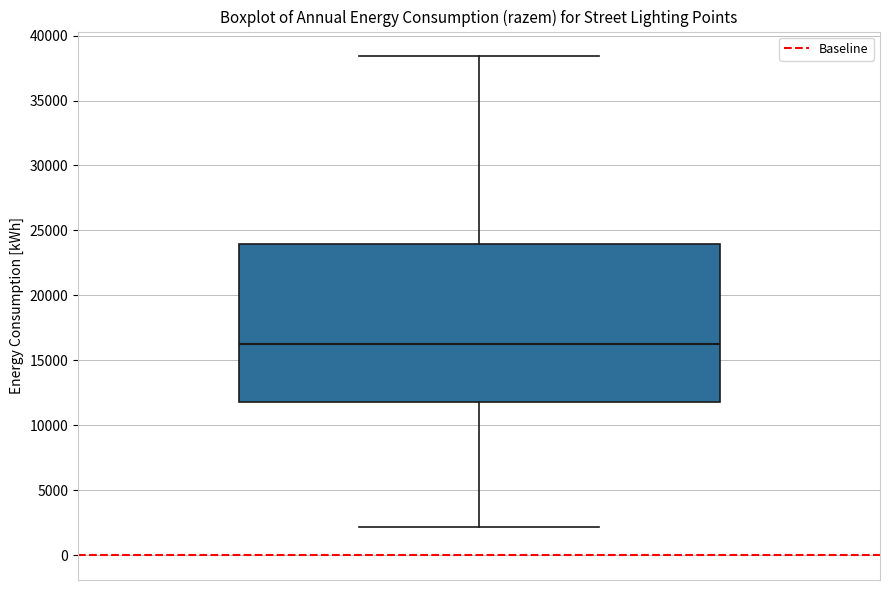

Transcribe this box plot: give where the median line is, the range the box spans, and where the two whiskers end, as read against the y-axis. The values are not printed on the chart, so give them approximately, as read against the axis.

median 16500, box 12000 to 24000, whiskers 2000 to 38500